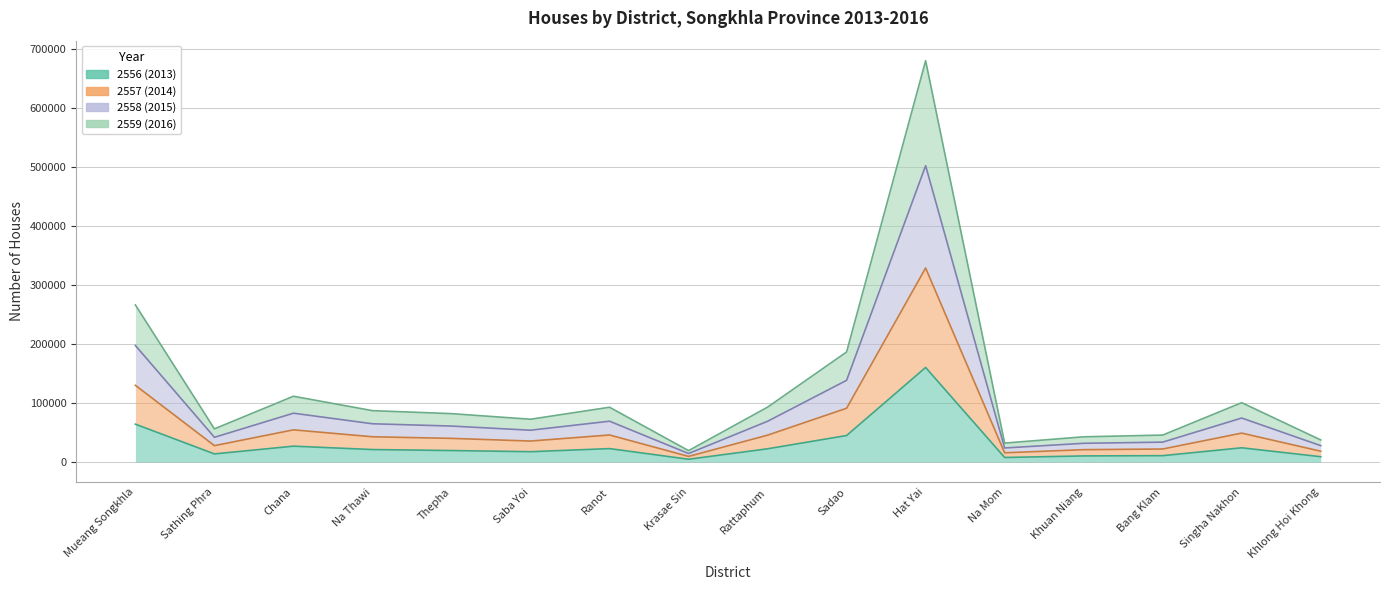

Rank the categories by 2557 (2014) value from lowest to highest.

Krasae Sin, Na Mom, Khlong Hoi Khong, Khuan Niang, Bang Klam, Sathing Phra, Saba Yoi, Thepha, Na Thawi, Ranot, Rattaphum, Singha Nakhon, Chana, Sadao, Mueang Songkhla, Hat Yai